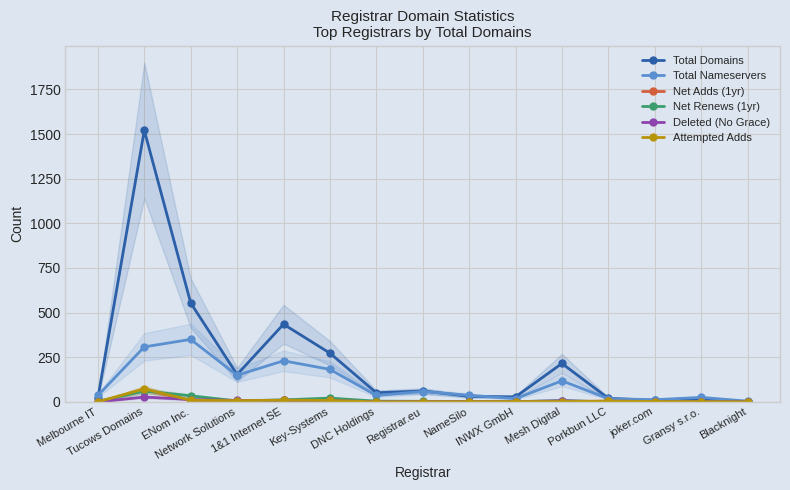

How many interior local peaks does the Attempted Adds series have?

3